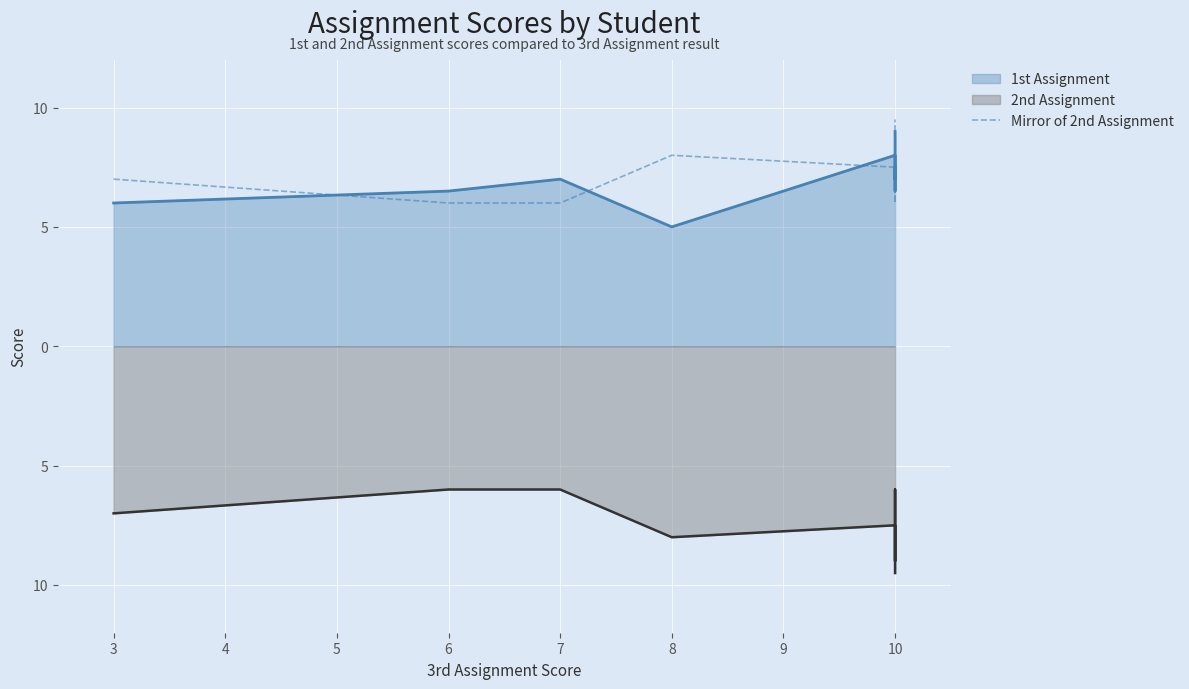

How many values are below 7?

3